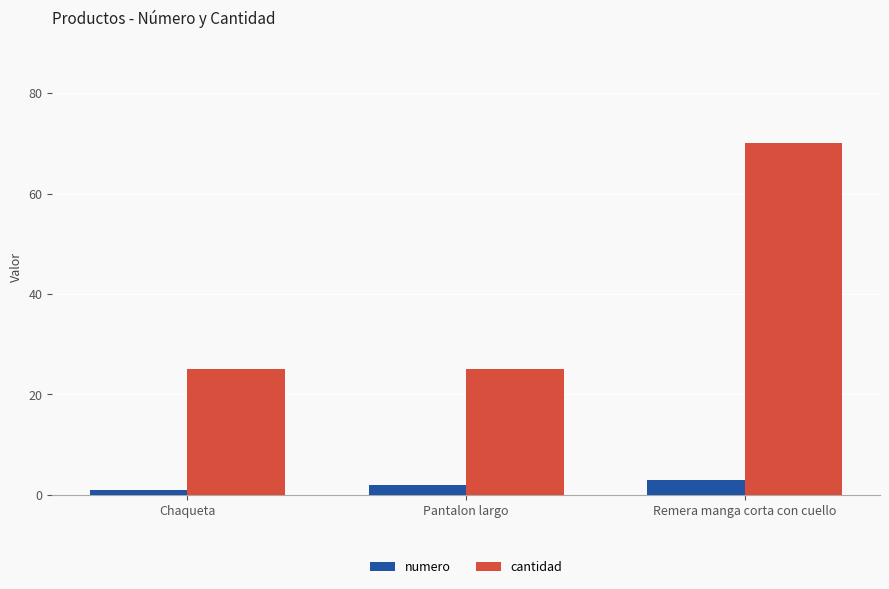

Count the cantidad values in the range 25 to 70.

3